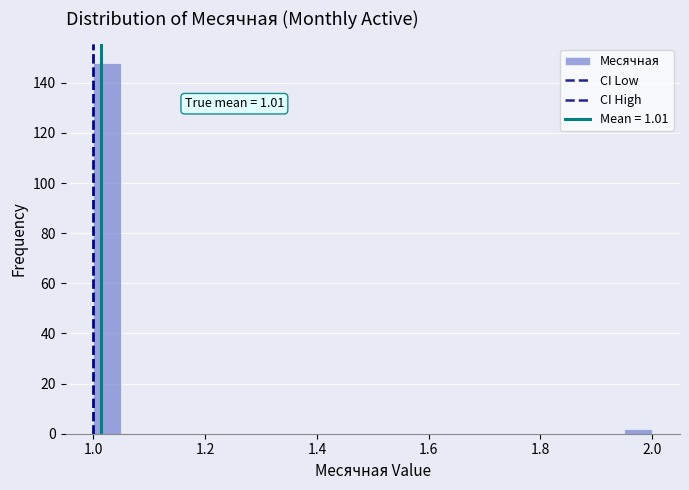

Read against the x-axis, roughly where is the centre of the tallest bar?

1.02